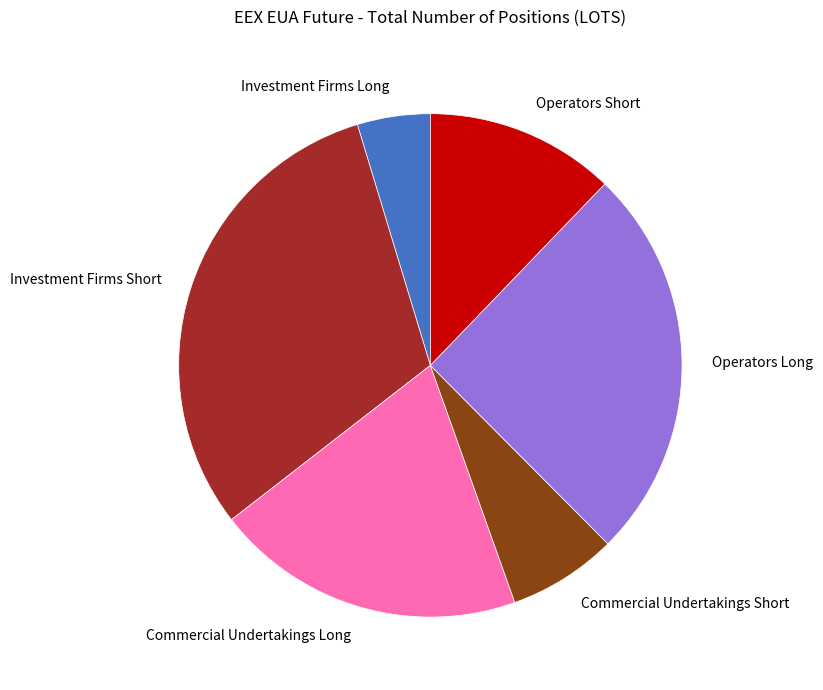

Approximately how many times larger is the value at Commercial Undertakings Long compared to Operators Long?

0.8